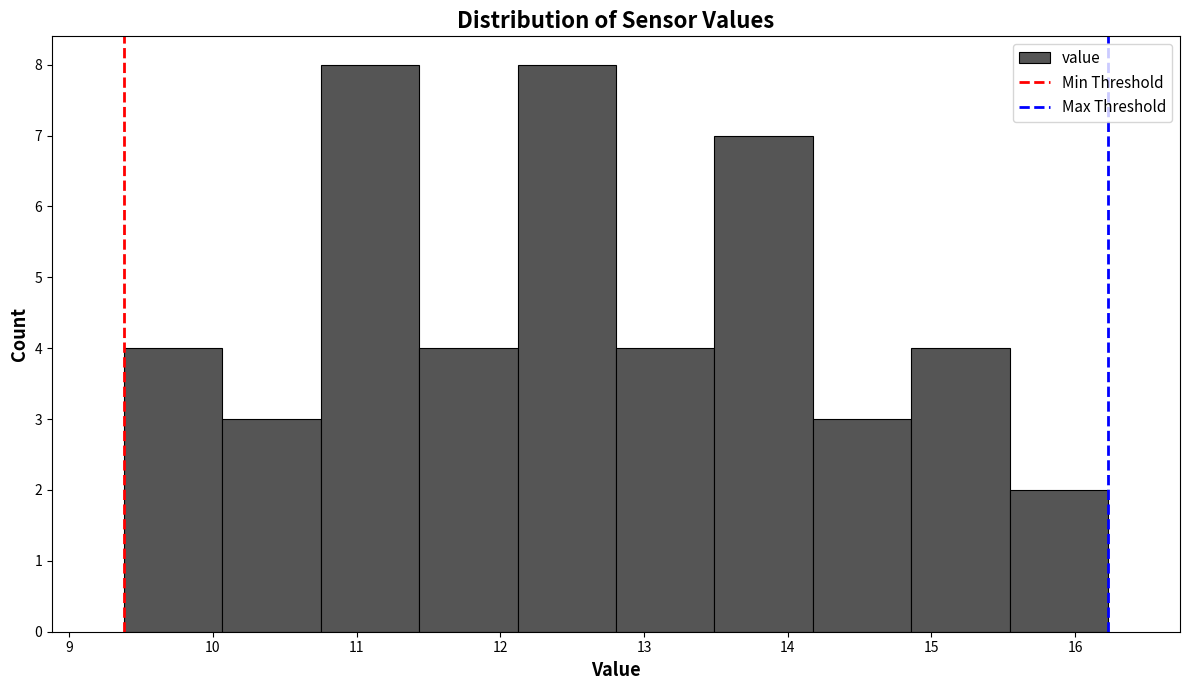

Reading left to right, list every bar in this chart as the range it spans on the x-axis followed by its height. Neither the bar edges nor the heights are printed on the chart, so give them approximately, as read against the axes.

9.4 to 10.1: 4
10.1 to 10.8: 3
10.8 to 11.4: 8
11.4 to 12.1: 4
12.1 to 12.8: 8
12.8 to 13.5: 4
13.5 to 14.2: 7
14.2 to 14.9: 3
14.9 to 15.5: 4
15.5 to 16.2: 2